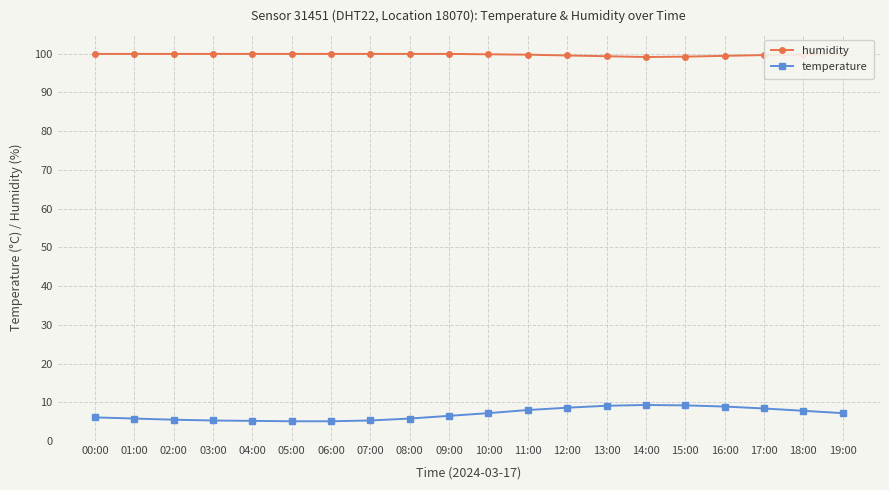

Is it true that temperature equals 1.3 at 01:00?

False